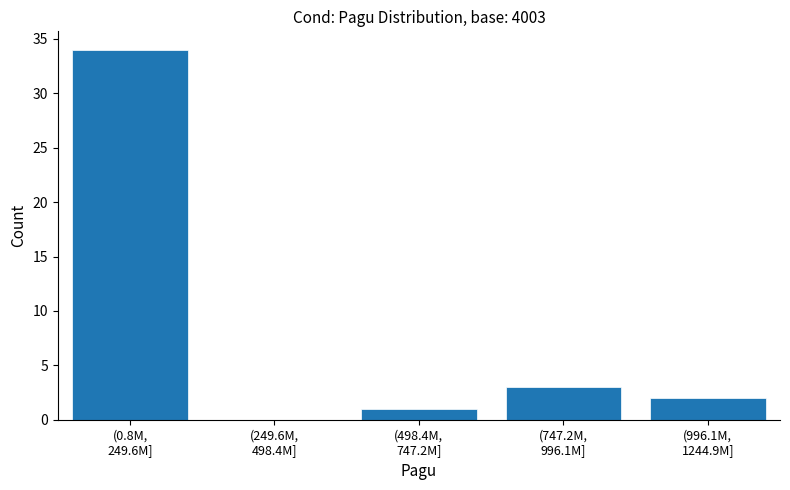

What is the maximum value shown in the chart?

34